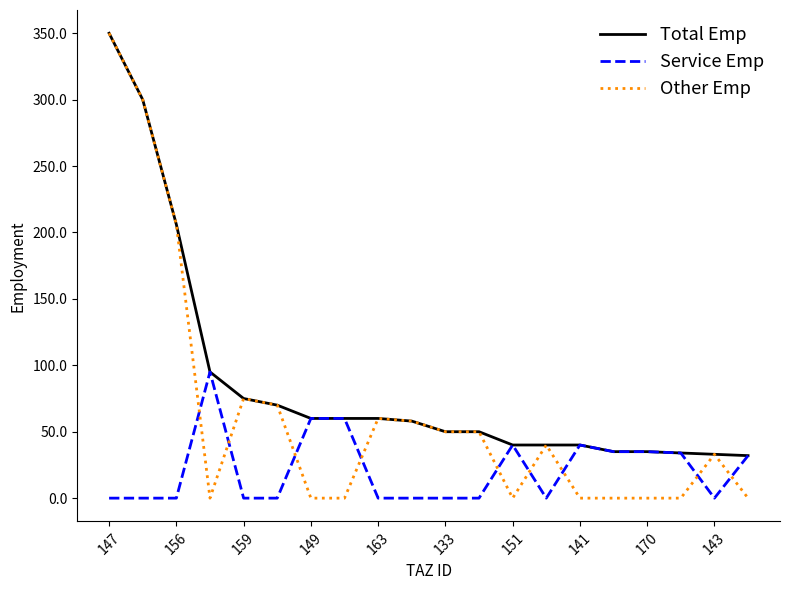

True or false: Service Emp has more than 1 interior local peaks.

True